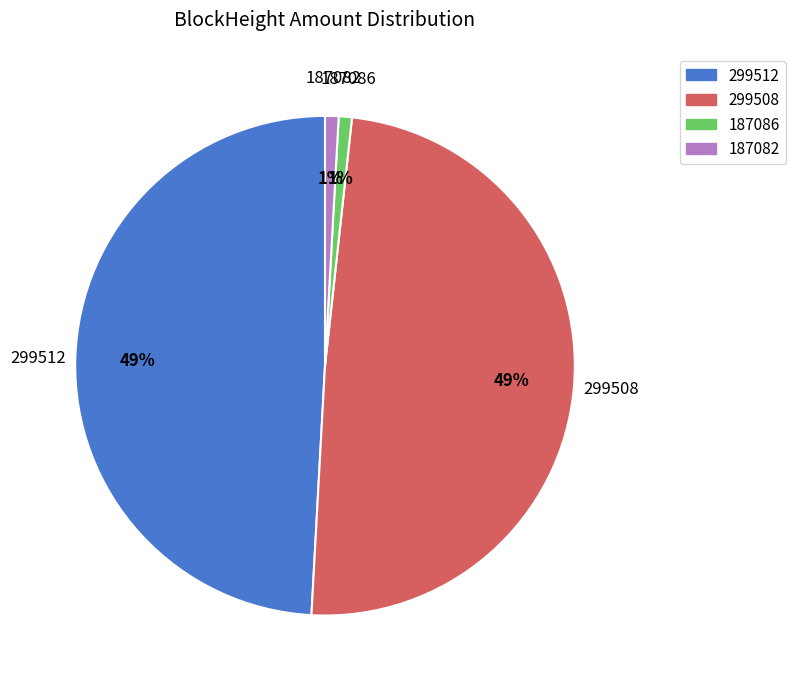

To the nearest percent, what is the difference between the largest and smallest slice percentages?

48%